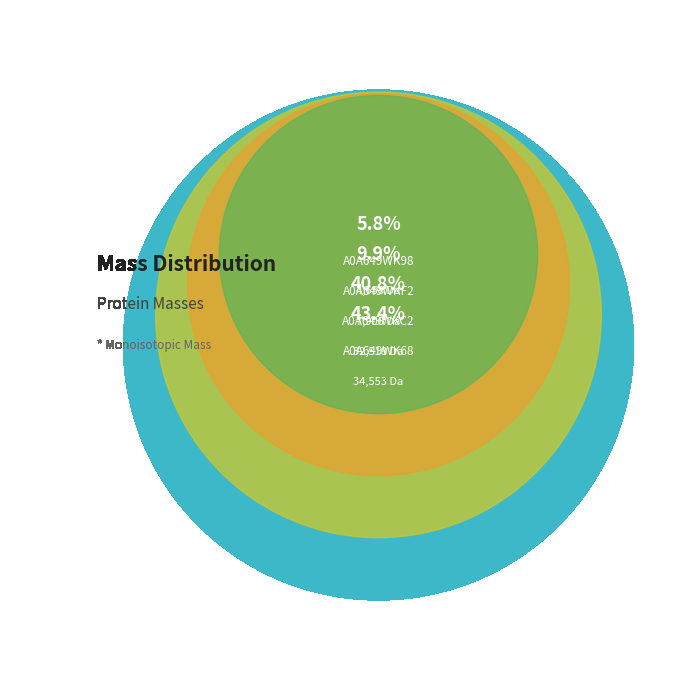

What percentage is the A0A649WK68 slice, to the nearest percent?

43%